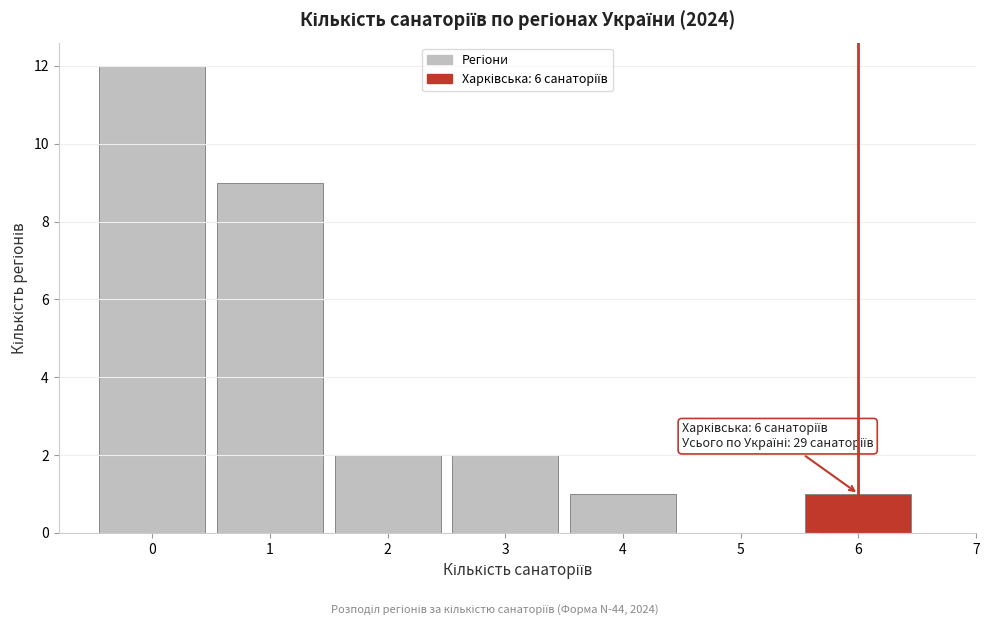

Which range on the x-axis has the tallest bar?

-0.5 to 0.5